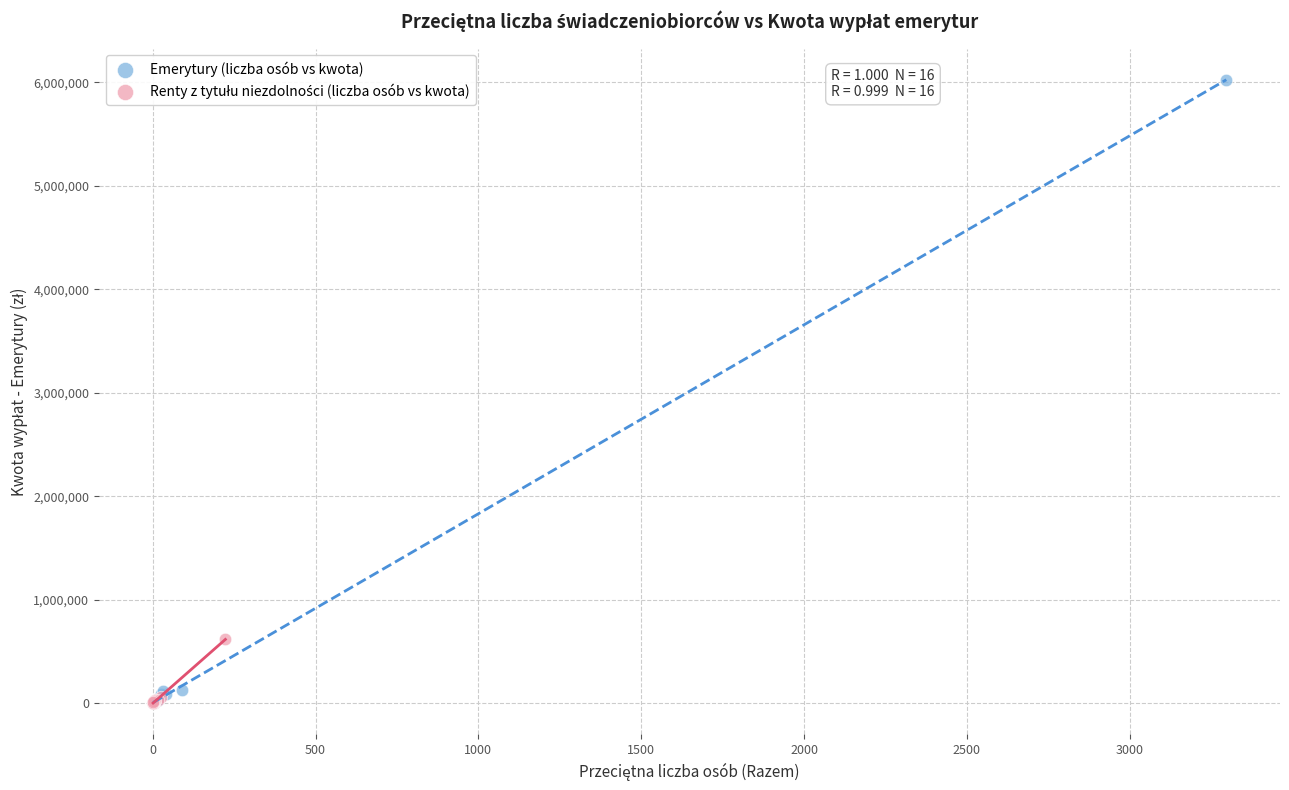

Which series reaches the maximum Y coordinate?

Emerytury (liczba osób vs kwota)